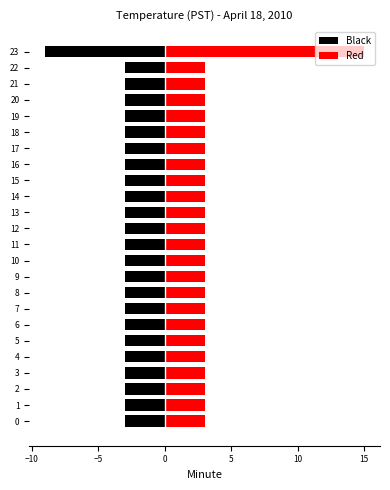

Which label corresponds to the largest value in the chart?

23